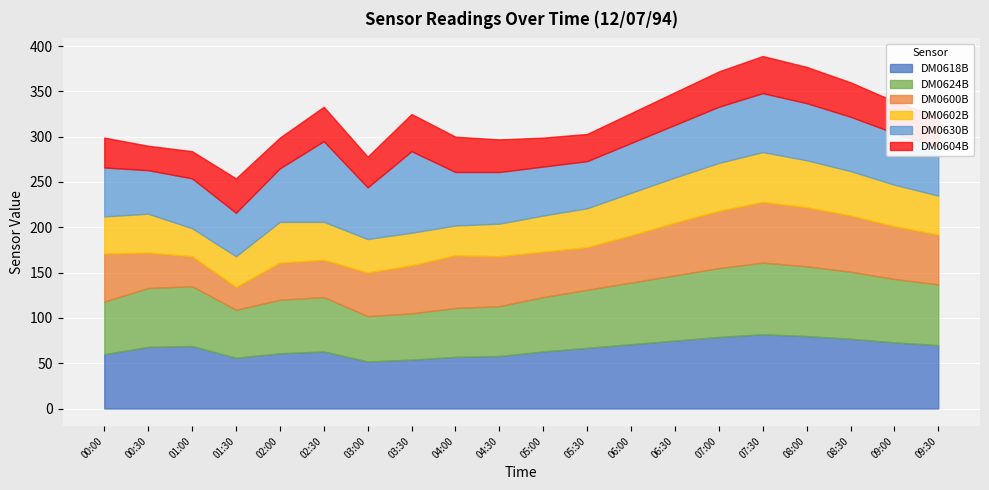

What is the difference between the maximum and minimum values in the DM0618B series?

30